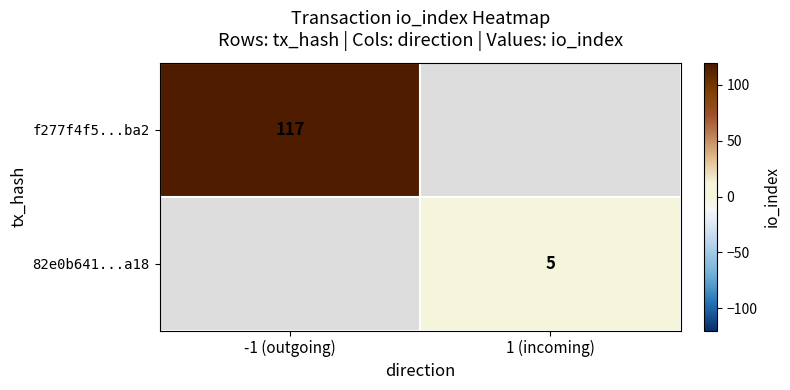

What is the maximum value shown in the chart?

117.0